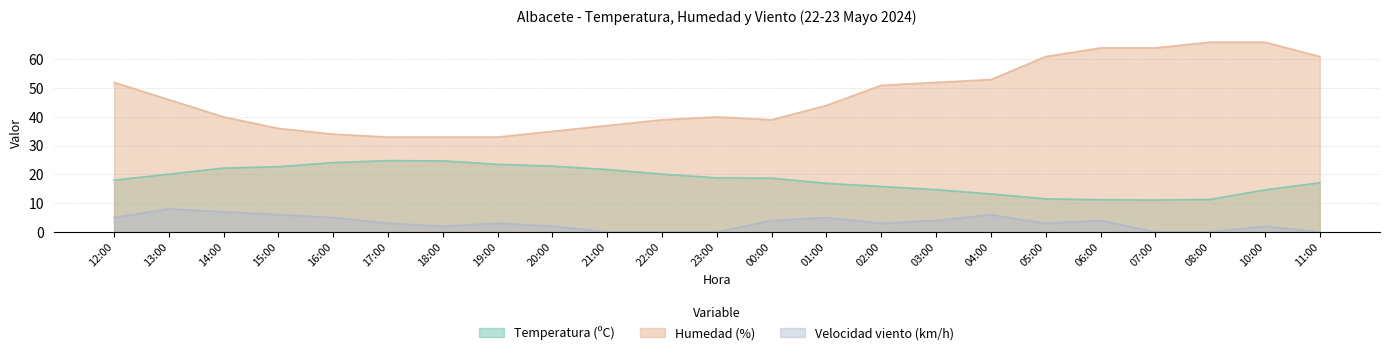

What is the difference between the second highest and second lowest values in the Temperatura series?

13.5